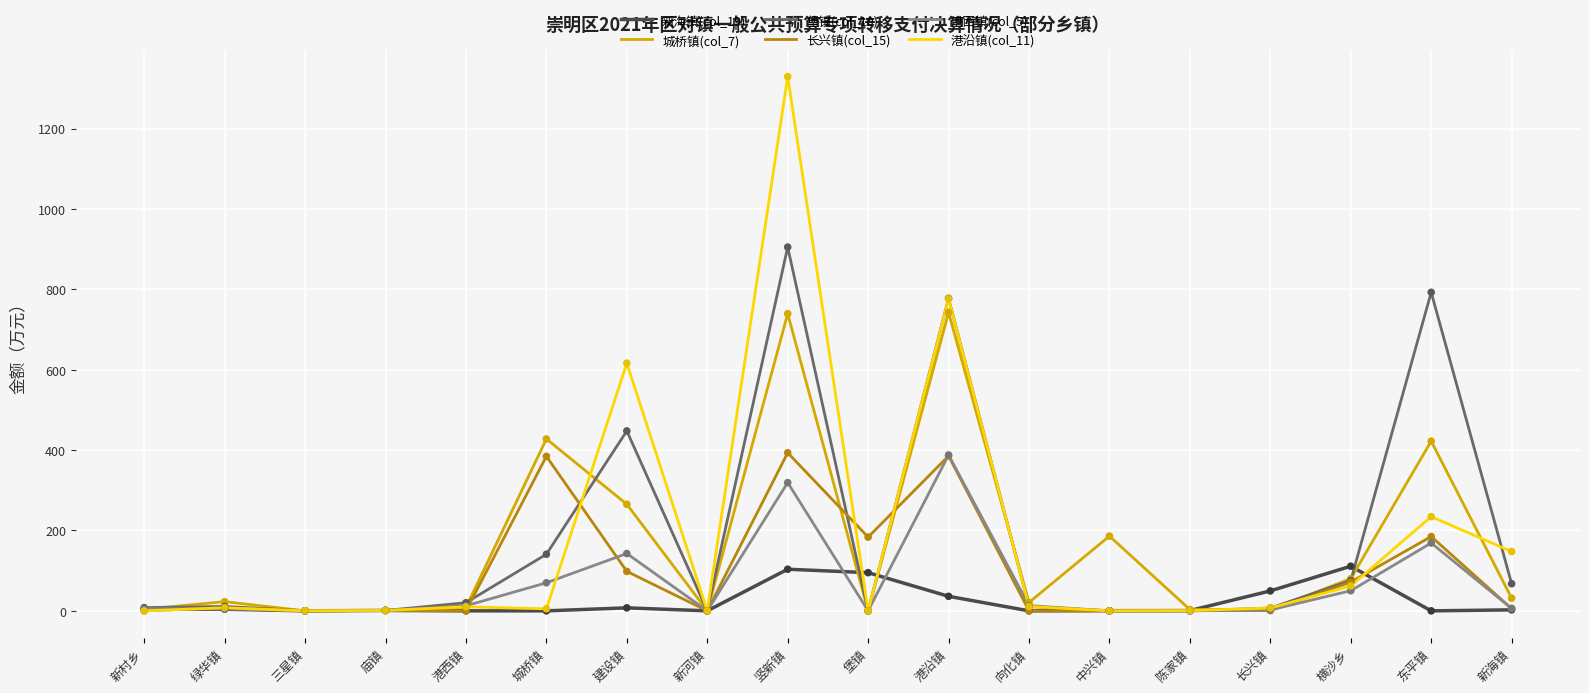

At how many categories does at least one series exceed 1092?

1